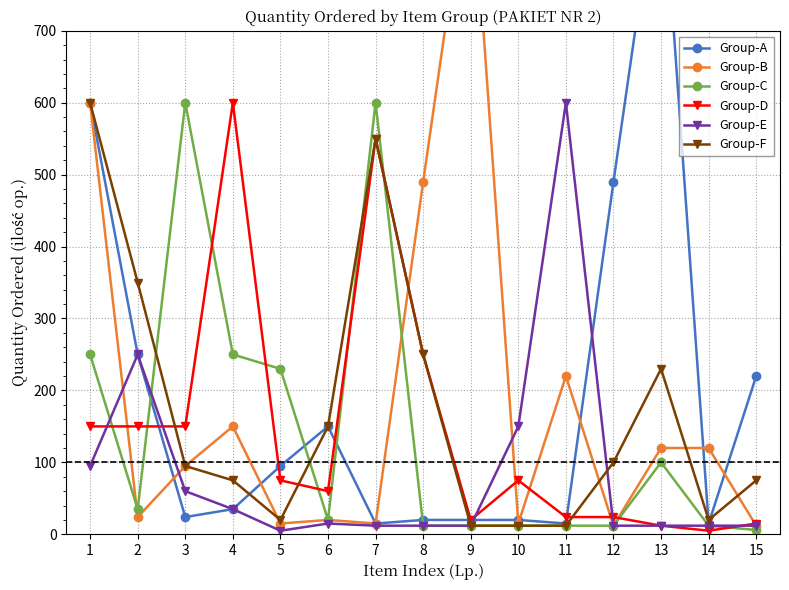

At which category is the sum across all series the highest?

1